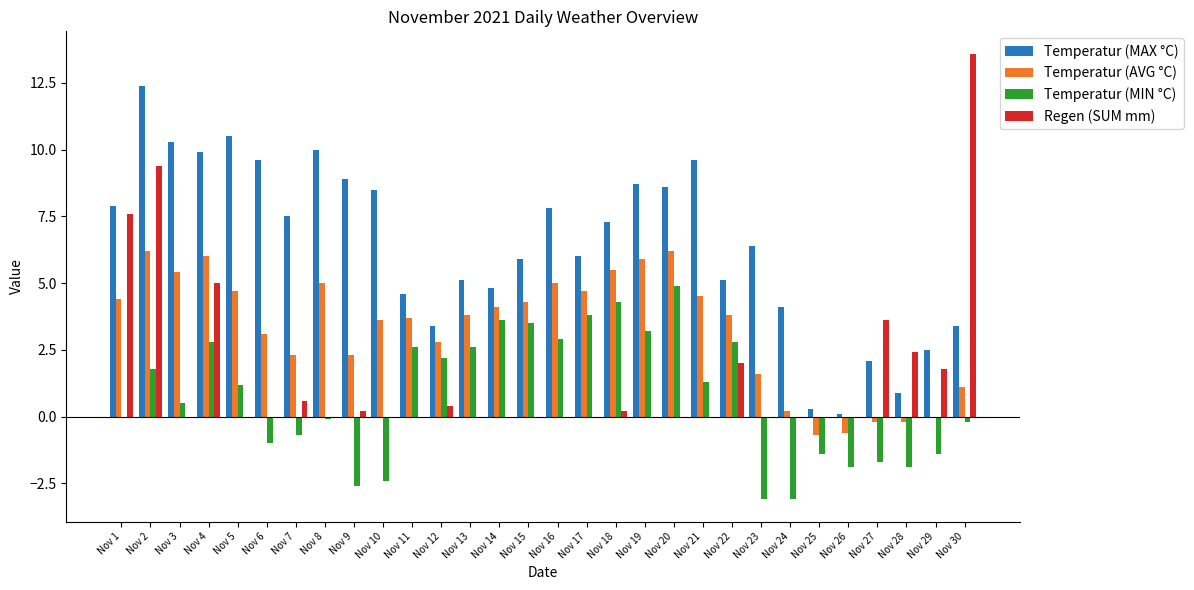

What is the sum of the Temperatur (MIN °C) values at Nov 7 and Nov 17?

3.1